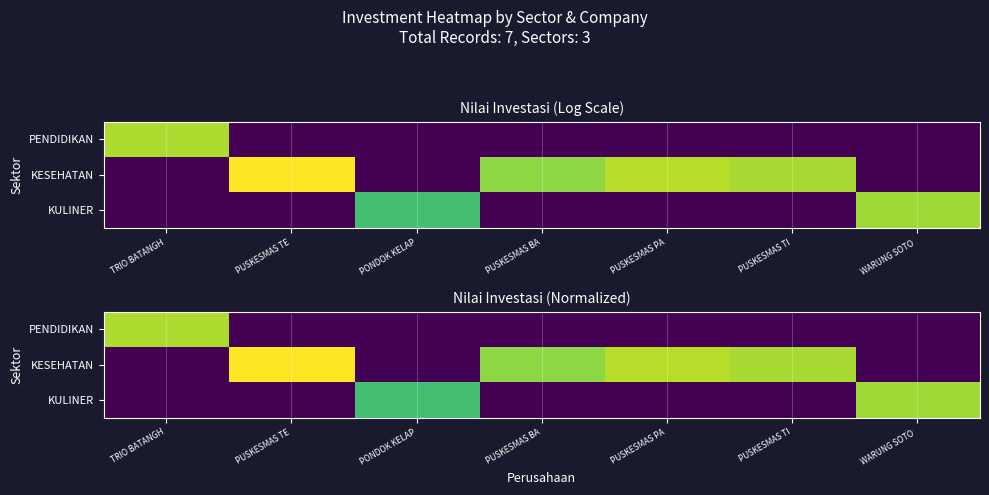

Rank the categories by KESEHATAN value from lowest to highest.

TRIO BATANGH, PONDOK KELAP, WARUNG SOTO, PUSKESMAS BA, PUSKESMAS TI, PUSKESMAS PA, PUSKESMAS TE